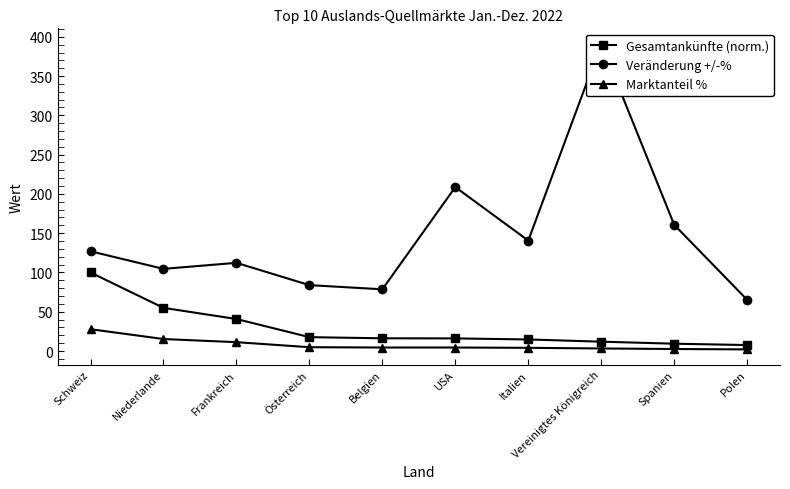

Which category has the lowest value across all series?

Polen